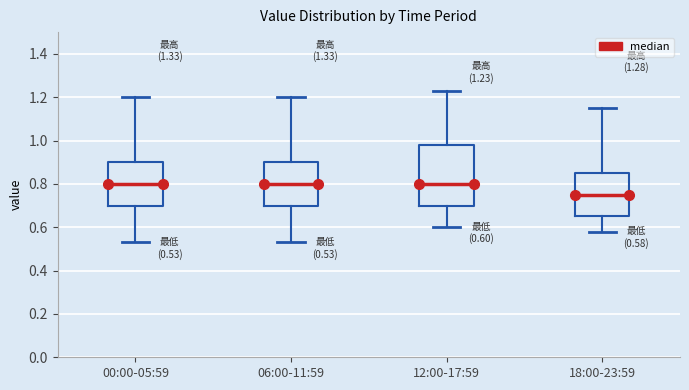

Which box is the tallest, from its lower edge to its upper edge?

12:00-17:59